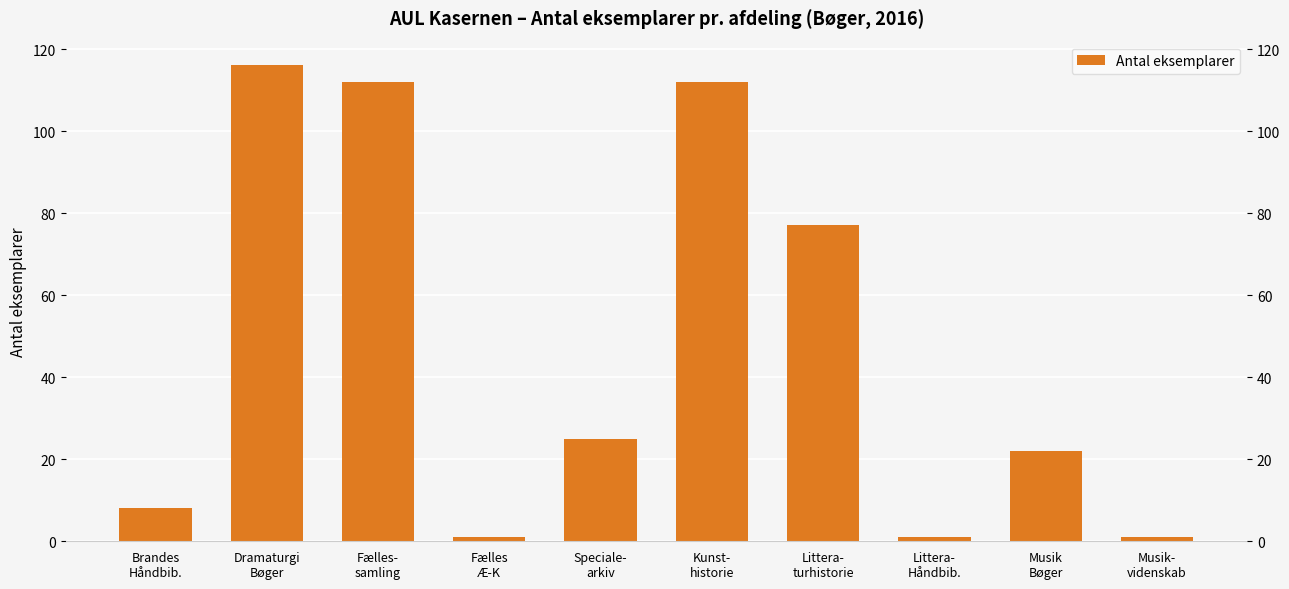

True or false: the data shows 0 at Littera-
Håndbib..

False